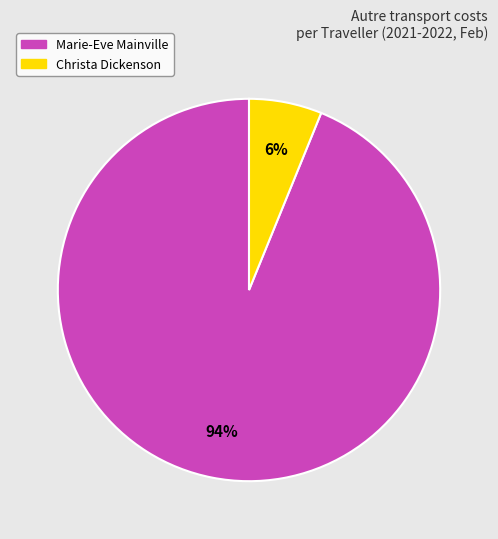

True or false: Christa Dickenson accounts for 6% of the total.

True